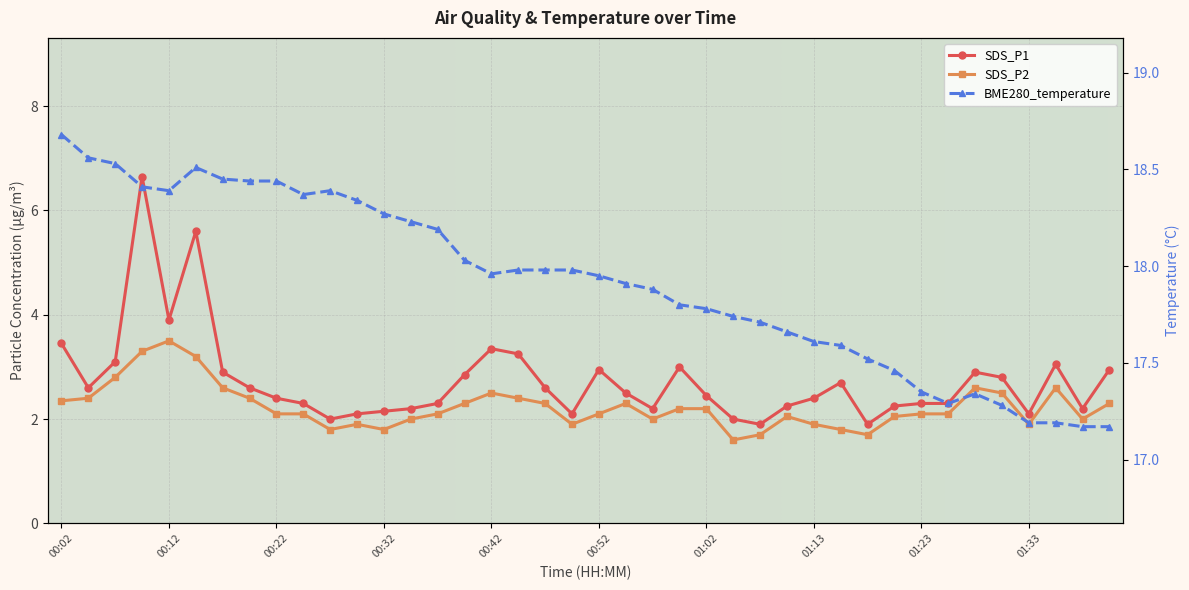

The value of SDS_P1 at 00:27 is 2.0. True or false?

True